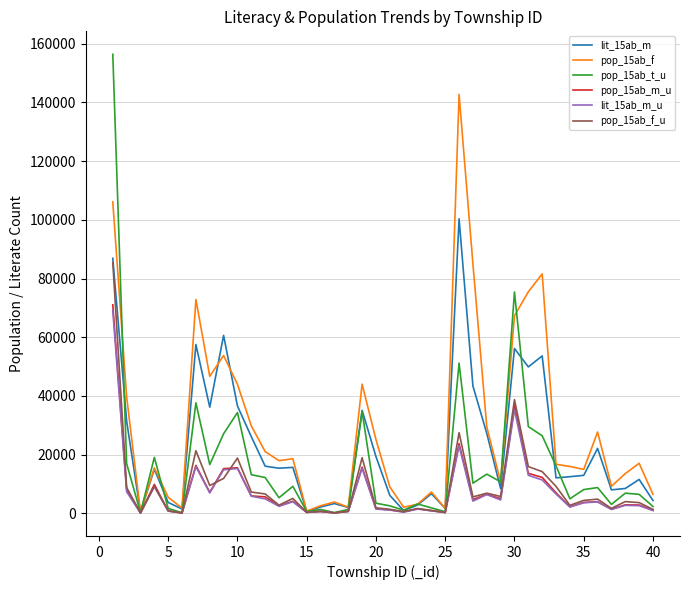

Which series has the largest range (max minus min)?

pop_15ab_t_u